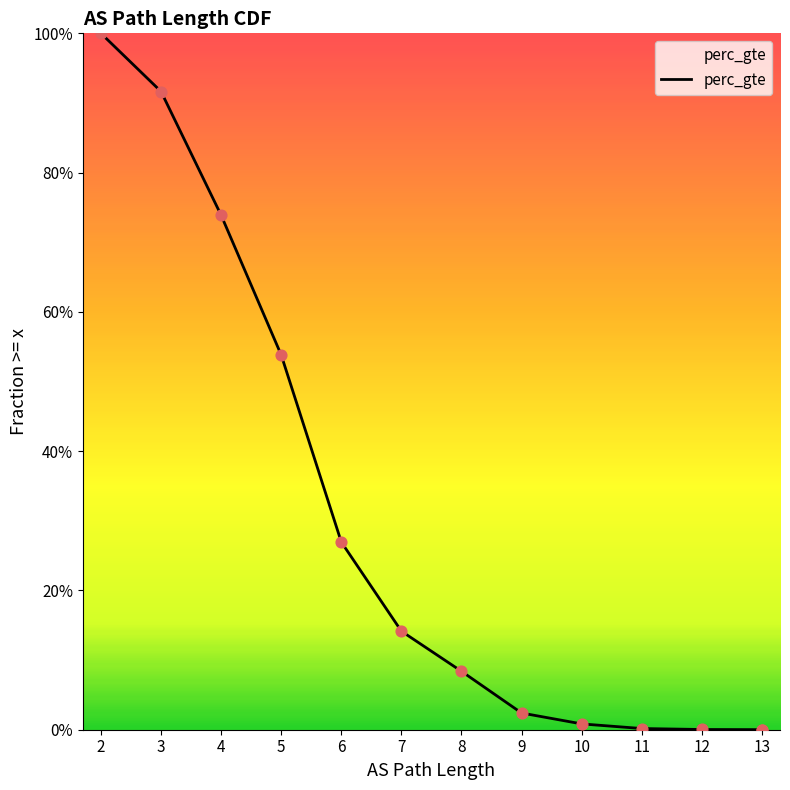

Between 4 and 9, which is larger?

4